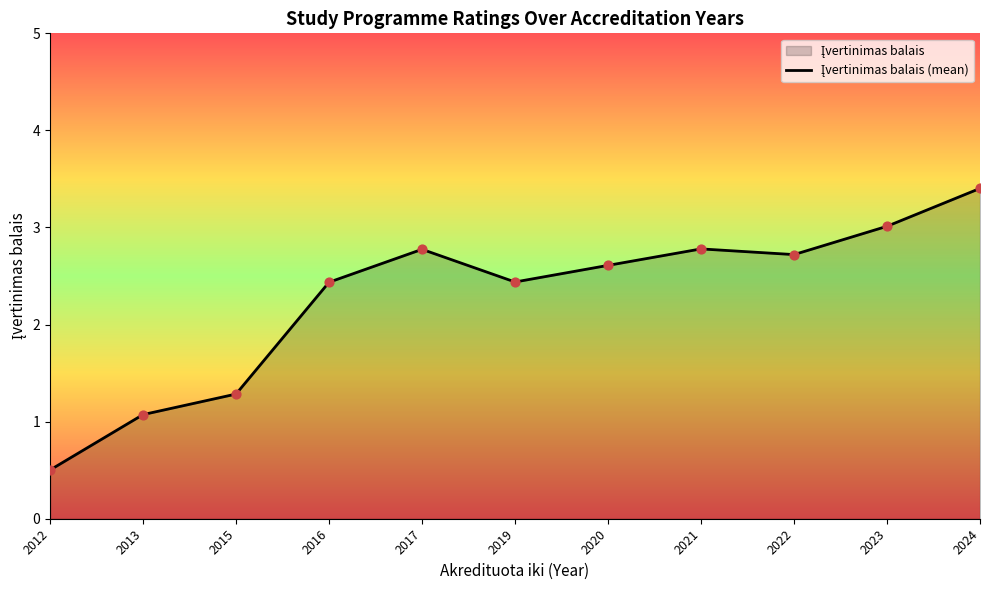

Approximately how many times larger is the value at 2021 compared to 2020?

1.1